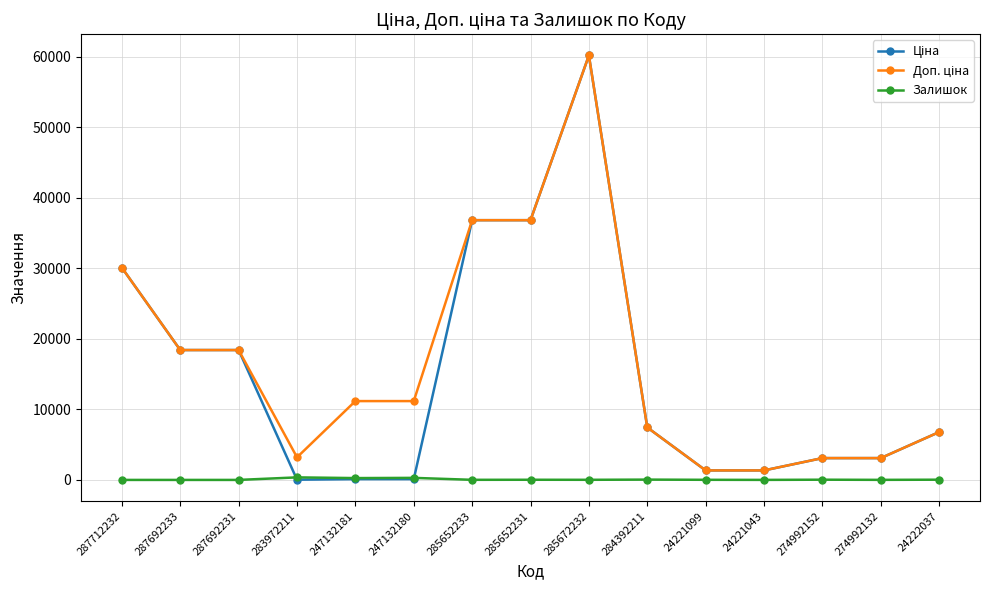

At which category is the sum across all series the highest?

285672232